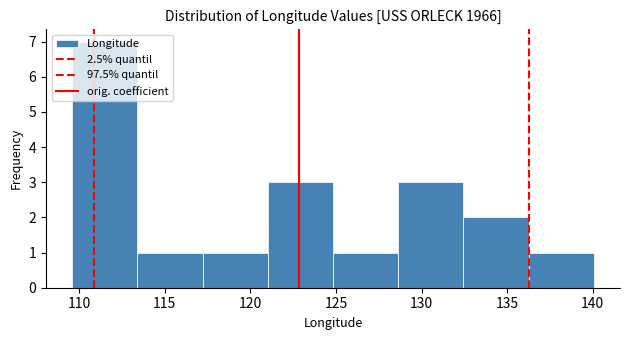

Over which range of the x-axis is the bar tallest?

109.5 to 113.5